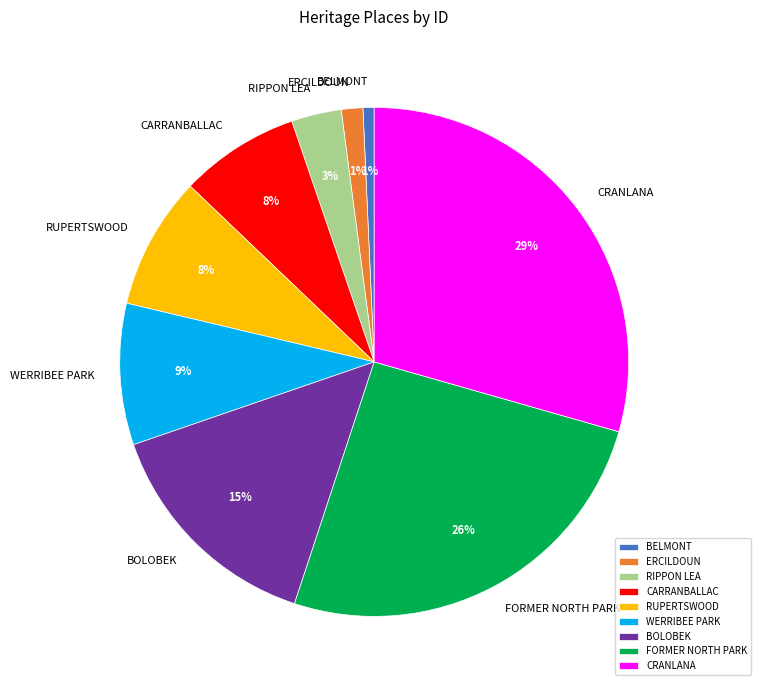

To the nearest percent, what is the average slice percentage?

11%